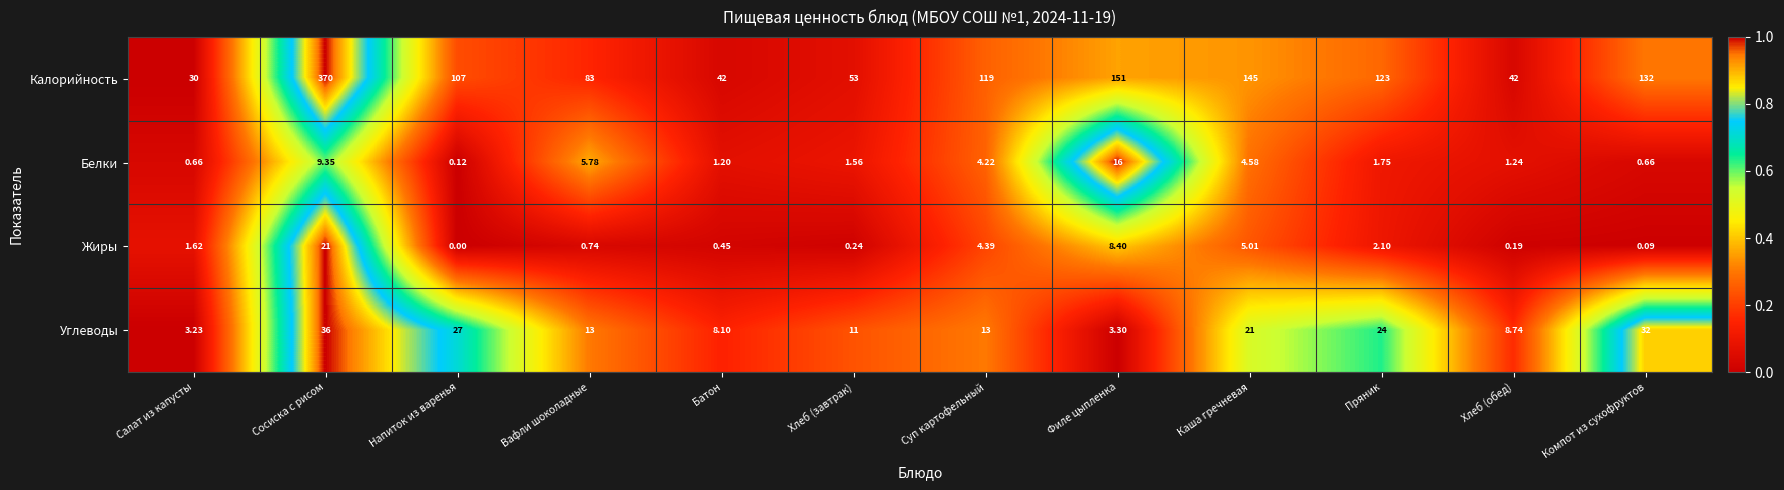

Rank the series at Филе цыпленка from highest to lowest value.

Калорийность, Белки, Жиры, Углеводы